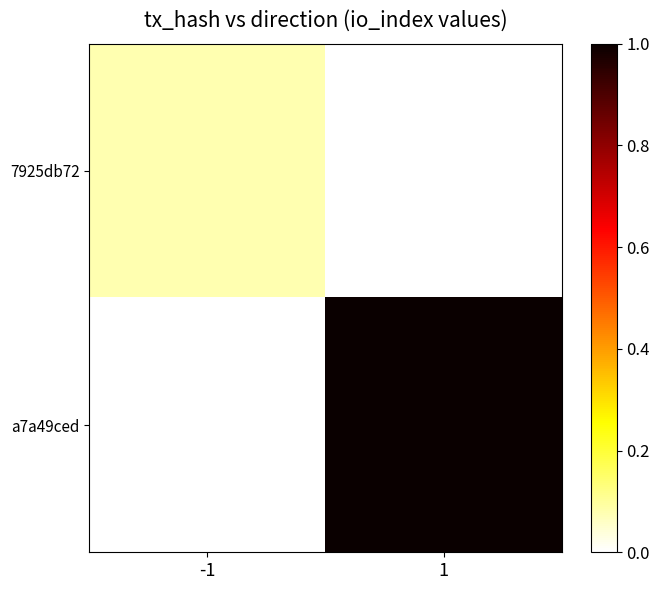

Reading right to left, what are all the values shown in this chart?

7925db72: 1=0.0	-1=0.1
a7a49ced: 1=1.0	-1=0.0